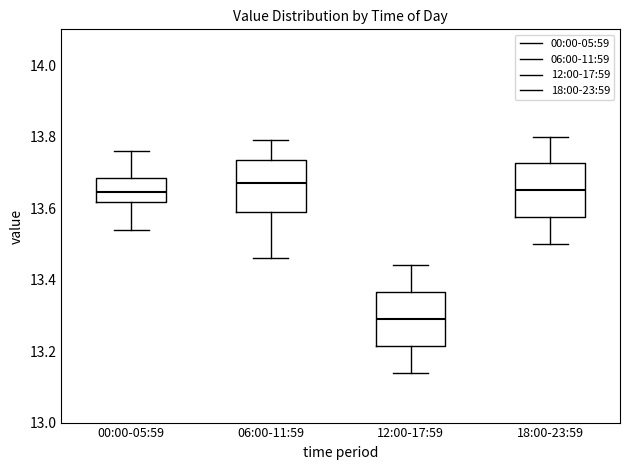

Where does the lower whisker of the box for 18:00-23:59 end on the y-axis? The values are not printed on the chart, so give them approximately, as read against the axis.

13.50